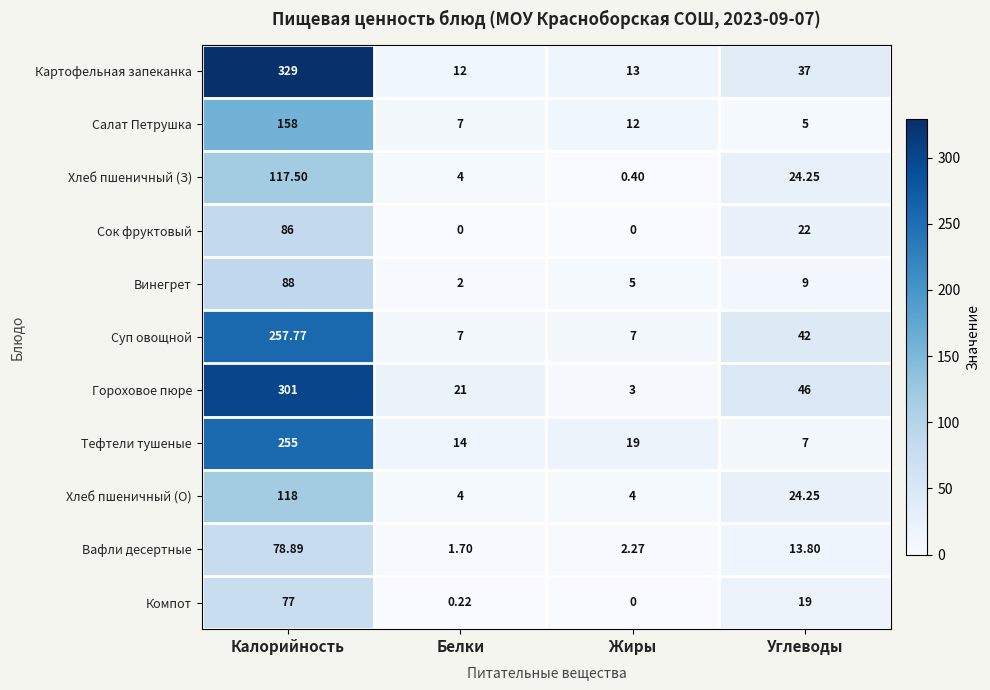

What is the total value across all series at Белки?

72.9